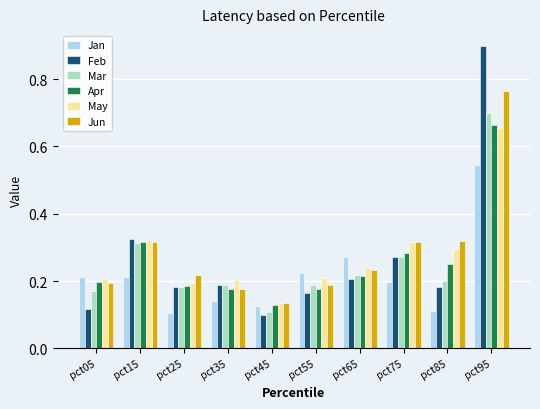

What is the sum of all Apr values?

2.6